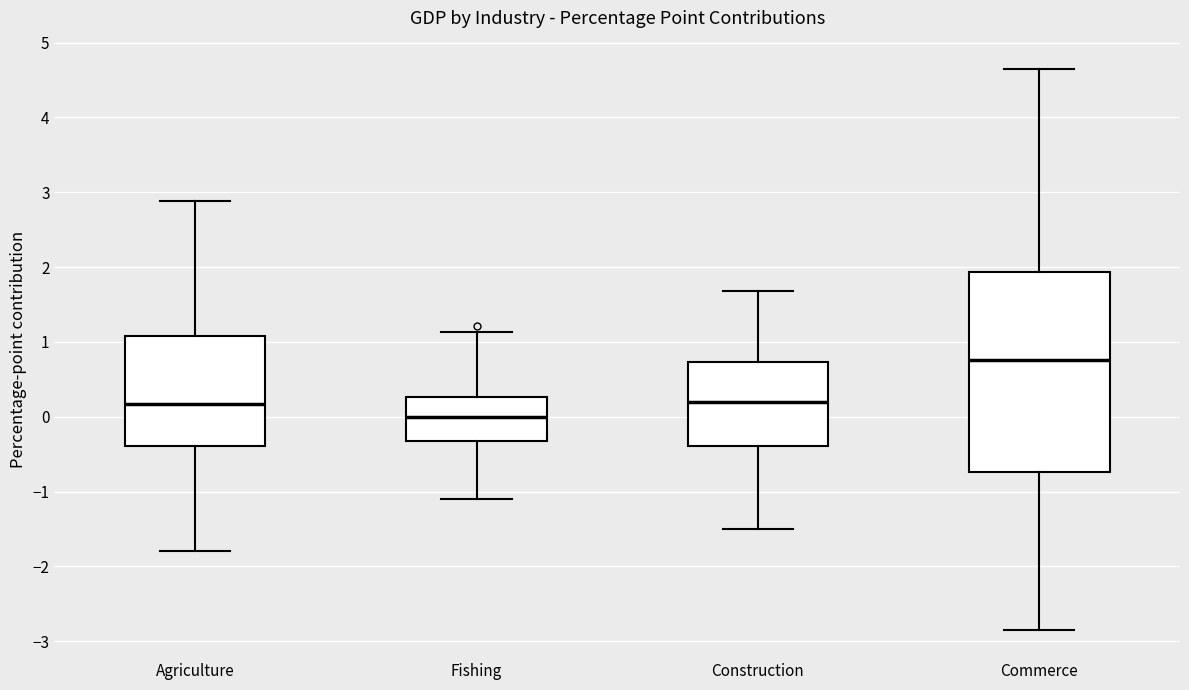

Which box is the tallest, from its lower edge to its upper edge?

Commerce